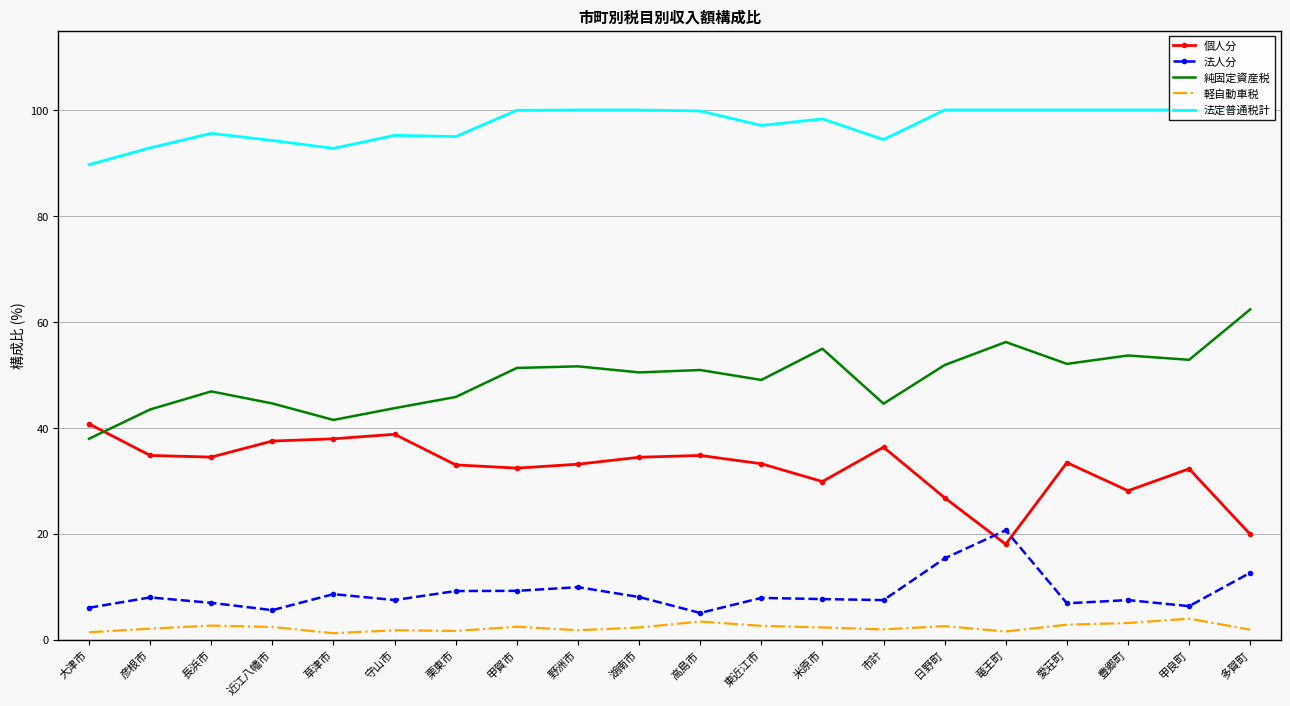

In 法定普通税計, how many points are higher than both neighbors (excluding endpoints)?

3